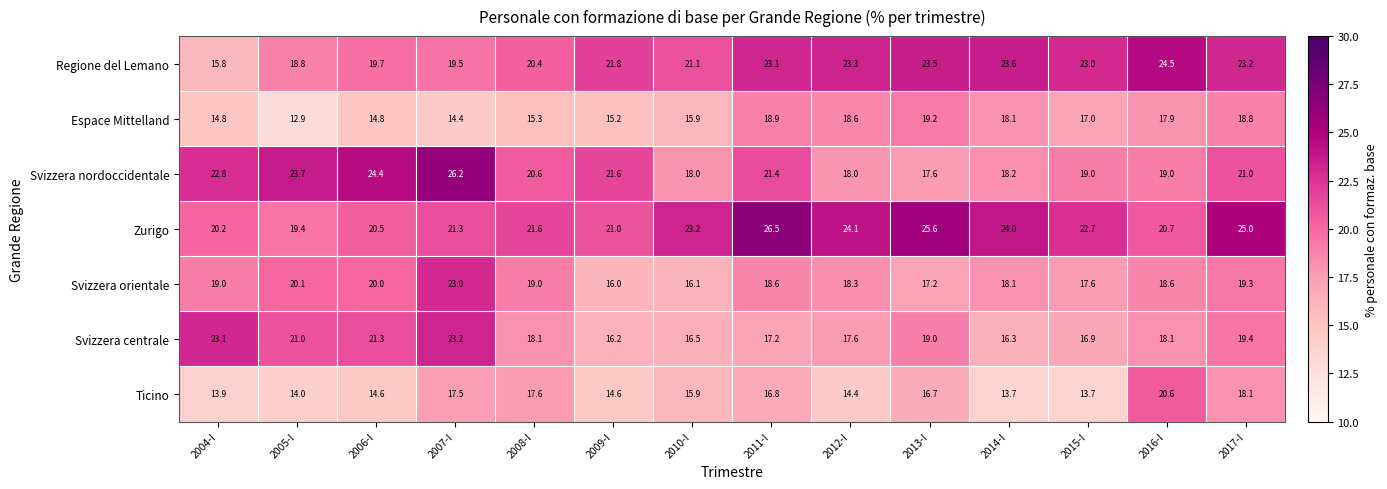

At 2004-I, list the series in order from largest to smallest.

Svizzera centrale, Svizzera nordoccidentale, Zurigo, Svizzera orientale, Regione del Lemano, Espace Mittelland, Ticino